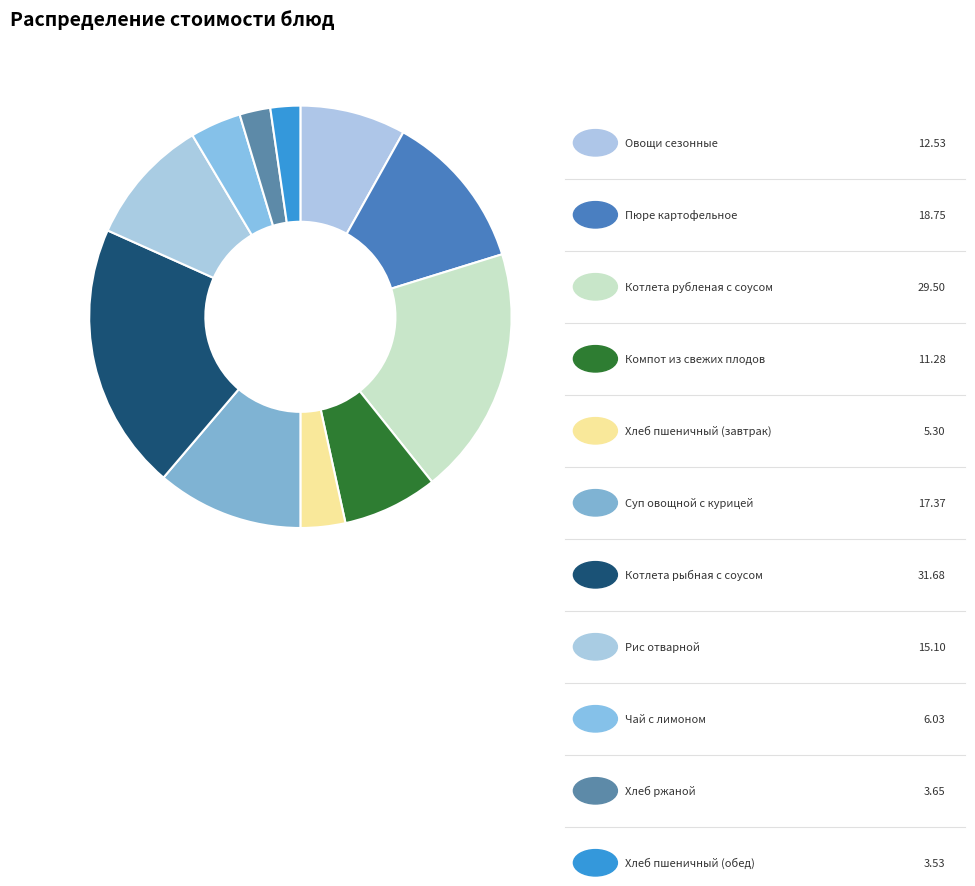

How many segments does this pie chart have?

11